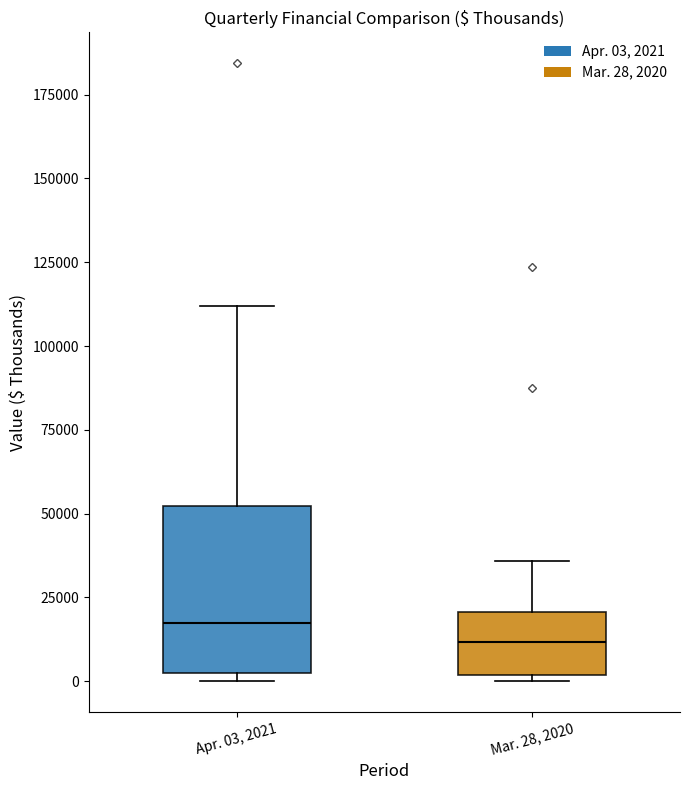

Reading left to right, read every box against the y-axis: the position of its median line, the range the box covers, and the ends of its whiskers. The values are not printed on the chart, so give them approximately, as read against the axis.

Apr. 03, 2021: median 15000, box 0 to 50000, whiskers 0 (just below the box's lower edge) to 110000
Mar. 28, 2020: median 10000, box 0 to 20000, whiskers 0 (just below the box's lower edge) to 35000